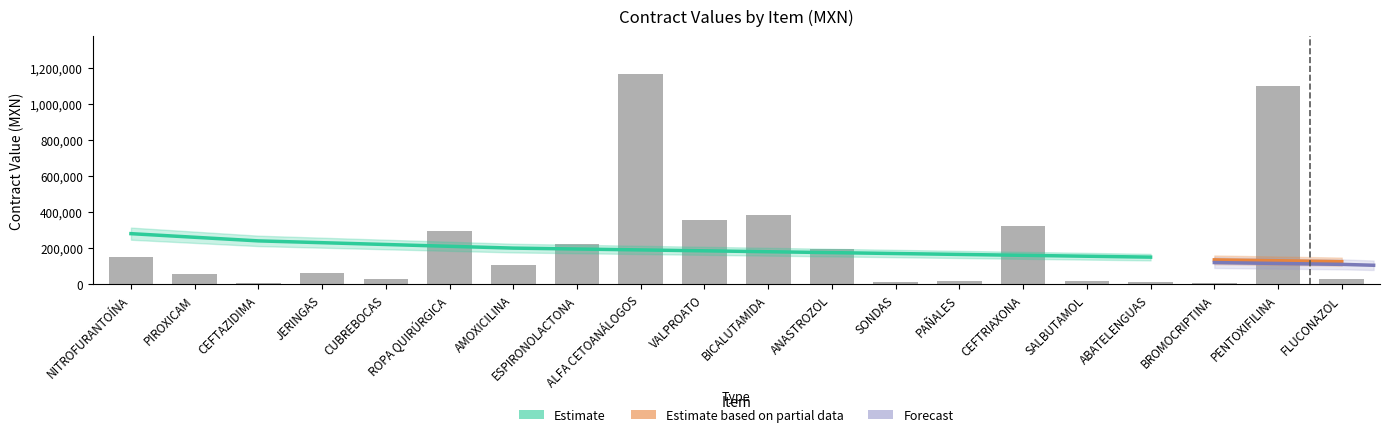

Rank the categories by value from lowest to highest.

BROMOCRIPTINA, CEFTAZIDIMA, ABATELENGUAS, SONDAS, PAÑALES, SALBUTAMOL, FLUCONAZOL, CUBREBOCAS, PIROXICAM, JERINGAS, AMOXICILINA, NITROFURANTOÍNA, ANASTROZOL, ESPIRONOLACTONA, ROPA QUIRÚRGICA, CEFTRIAXONA, VALPROATO, BICALUTAMIDA, PENTOXIFILINA, ALFA CETOANÁLOGOS